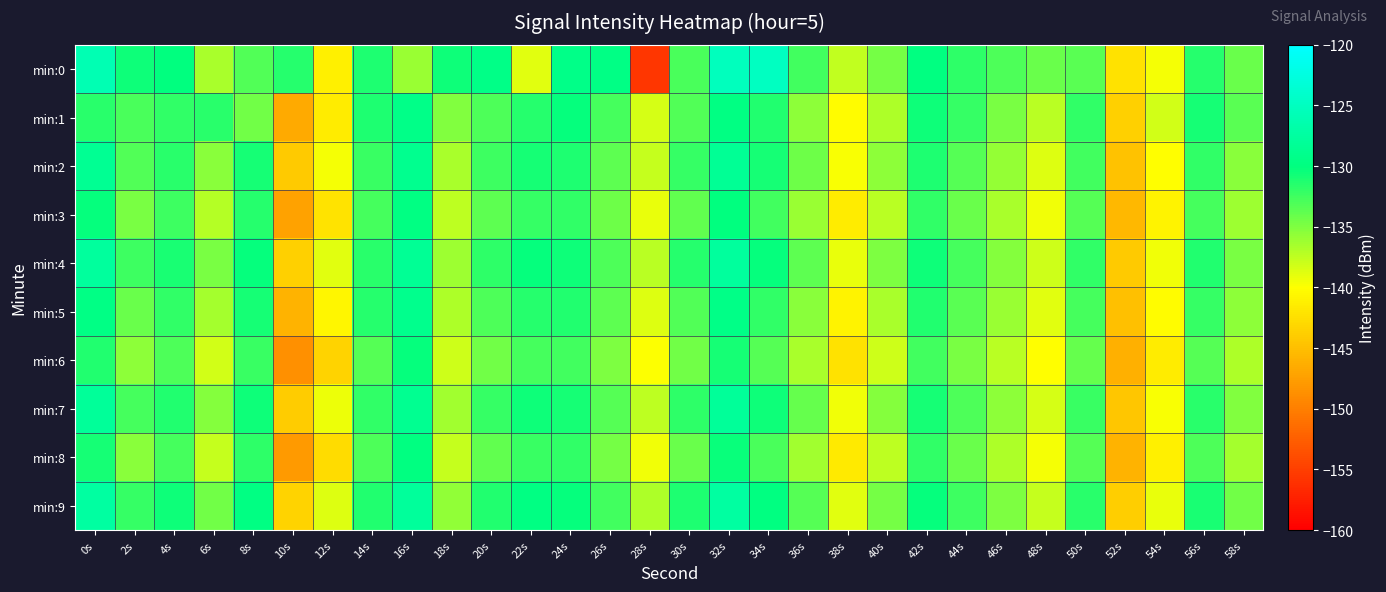

At 26s, list the series in order from largest to smallest.

min:0, min:9, min:1, min:4, min:7, min:2, min:5, min:3, min:8, min:6